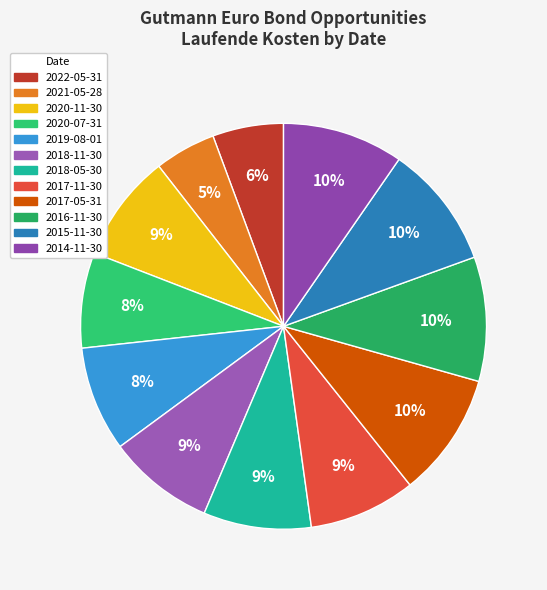

What percentage is the 2021-05-28 slice, to the nearest percent?

5%